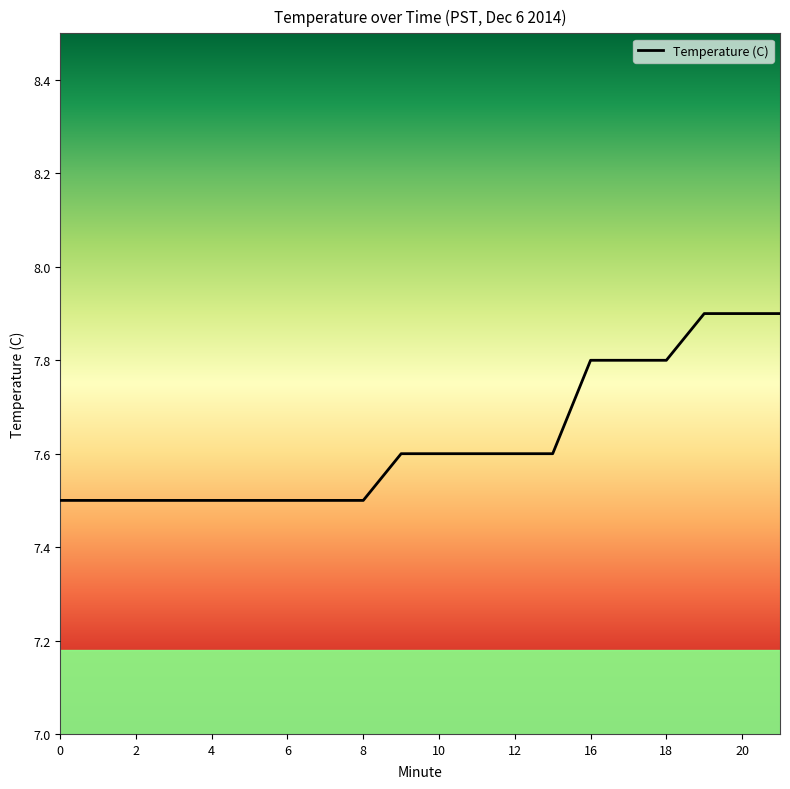

What is the maximum value shown in the chart?

7.9